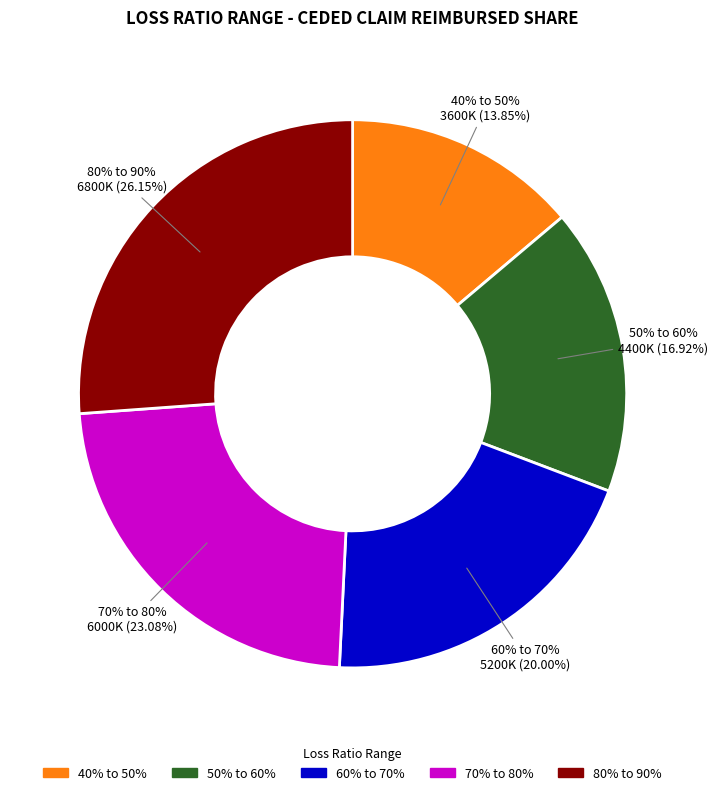

Does 80% to 90% represent more than half of the total?

No